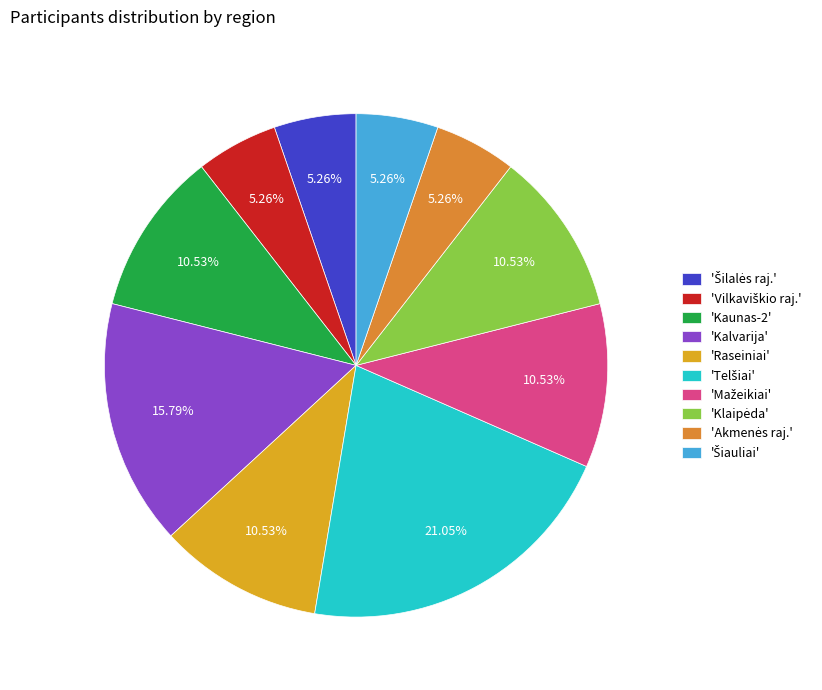

To the nearest percent, what is the average slice percentage?

10%